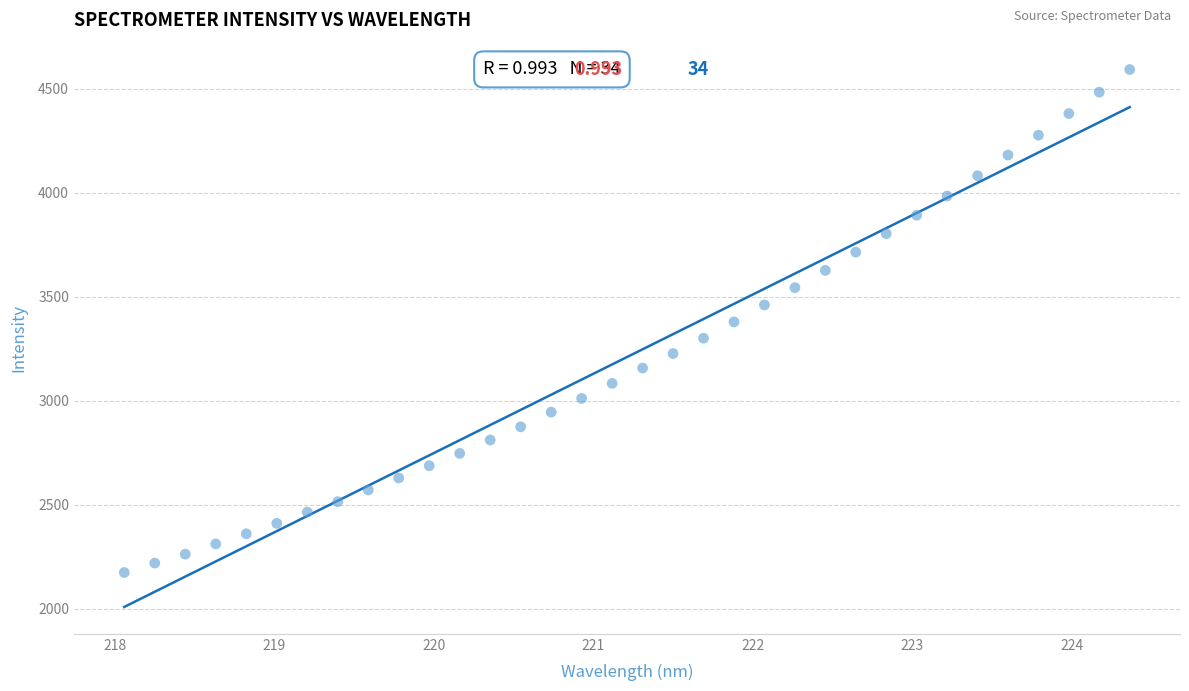

What is the range of Y values (max minus min)?

2419.1